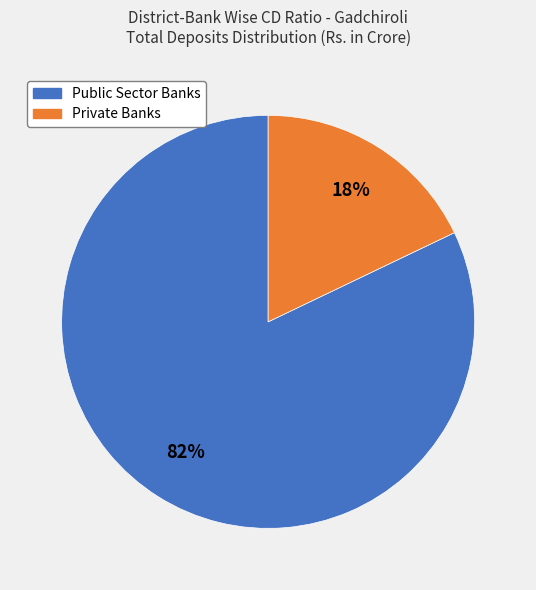

To the nearest percent, what is the average slice percentage?

50%